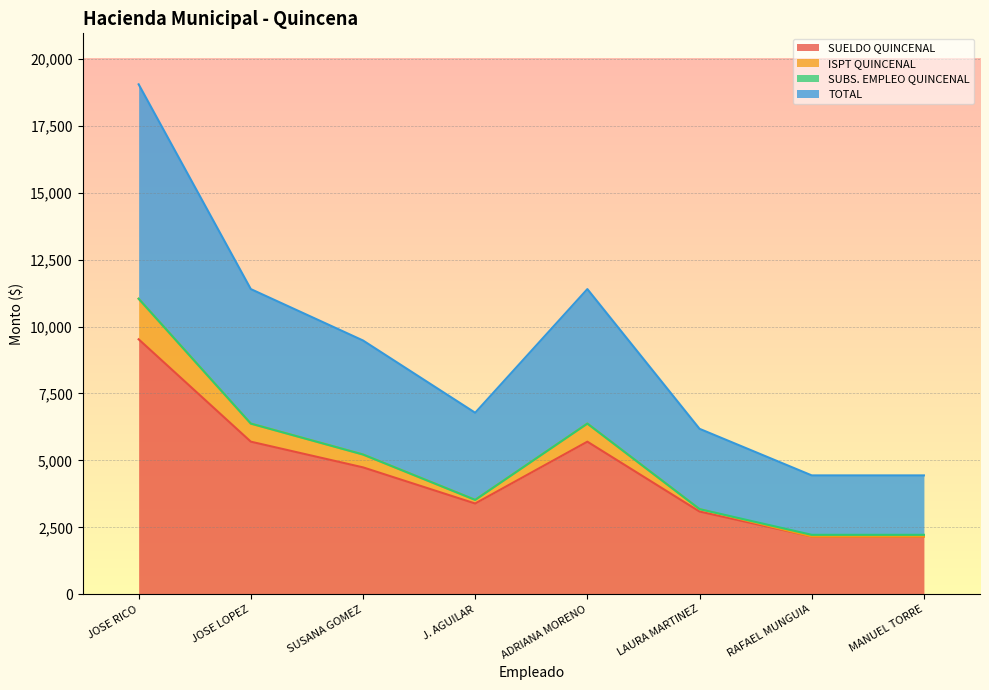

True or false: SUELDO QUINCENAL has a value of 3173 at JOSE RICO.

False